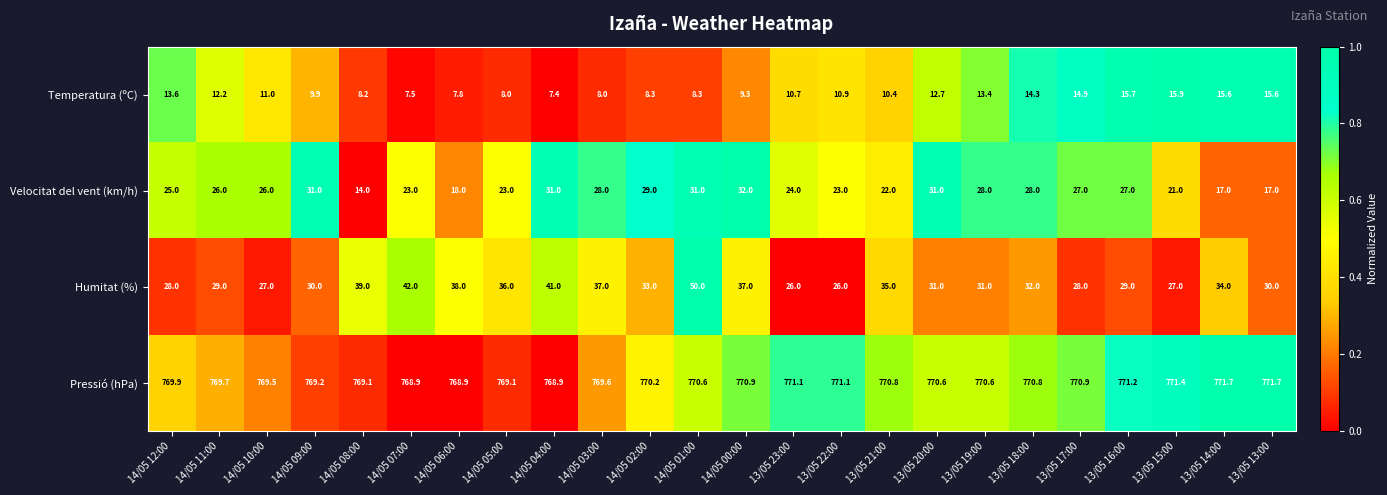

What is the maximum value shown in the chart?

771.7